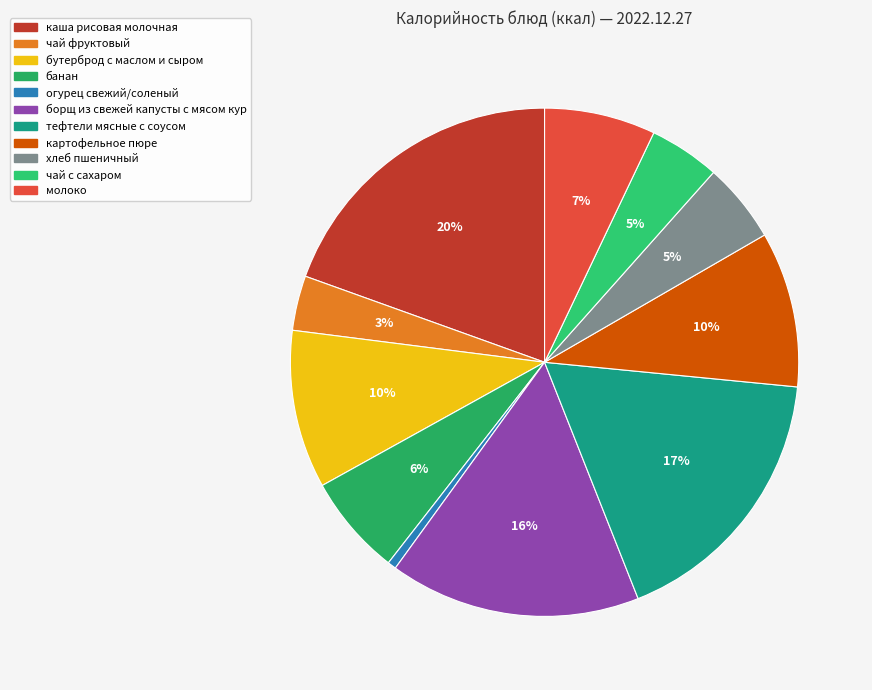

What percentage is NOT represented by борщ из свежей капусты с мясом кур?

84.0%